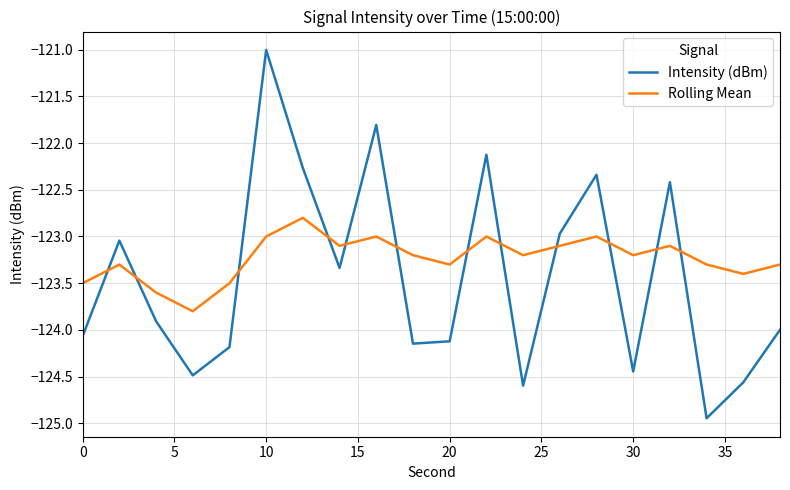

Does the chart display data point markers on the line(s)?

No